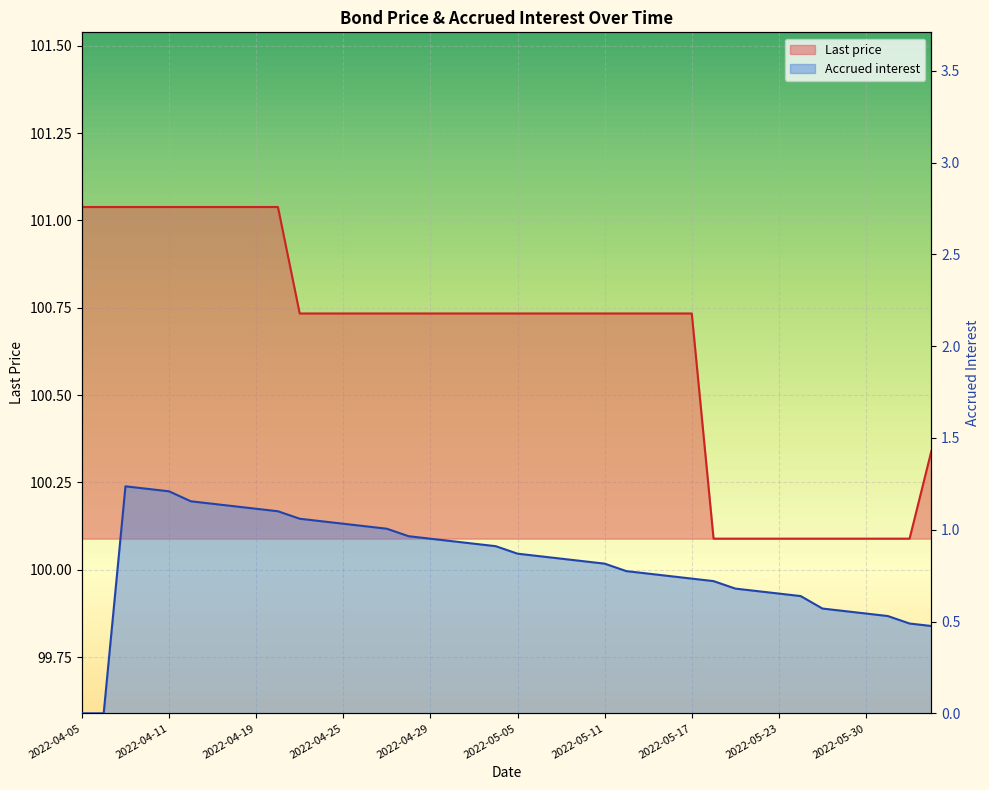

Reading left to right, what are all the values shown in this chart?

Last price: 101.0	101.0	101.0	101.0	101.0	101.0	101.0	101.0	101.0	101.0	100.7	100.7	100.7	100.7	100.7	100.7	100.7	100.7	100.7	100.7	100.7	100.7	100.7	100.7	100.7	100.7	100.7	100.7	100.7	100.1	100.1	100.1	100.1	100.1	100.1	100.1	100.1	100.1	100.1	100.3
Accrued interest: 0.0	0.0	1.2	1.2	1.2	1.2	1.1	1.1	1.1	1.1	1.1	1.0	1.0	1.0	1.0	1.0	1.0	0.9	0.9	0.9	0.9	0.9	0.8	0.8	0.8	0.8	0.8	0.7	0.7	0.7	0.7	0.7	0.7	0.6	0.6	0.6	0.5	0.5	0.5	0.5